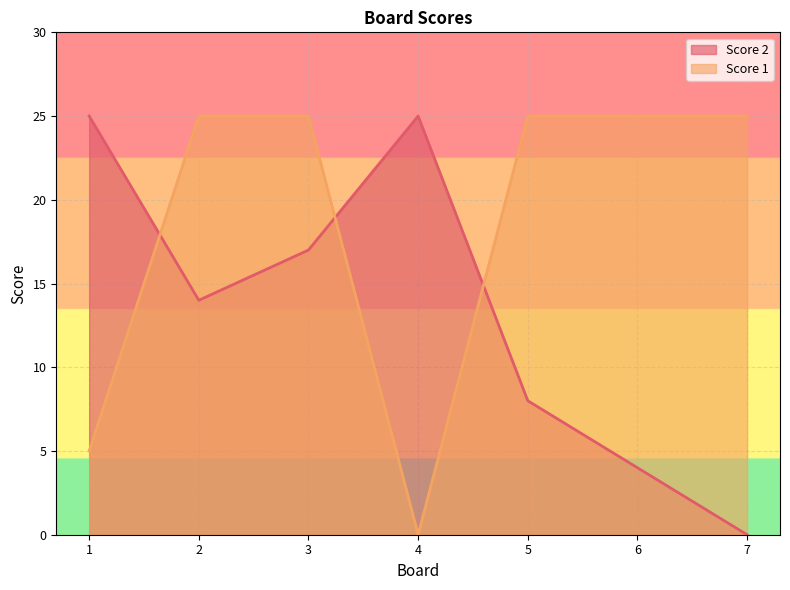

What is the difference between the second highest and second lowest values in the Score 1 series?

20